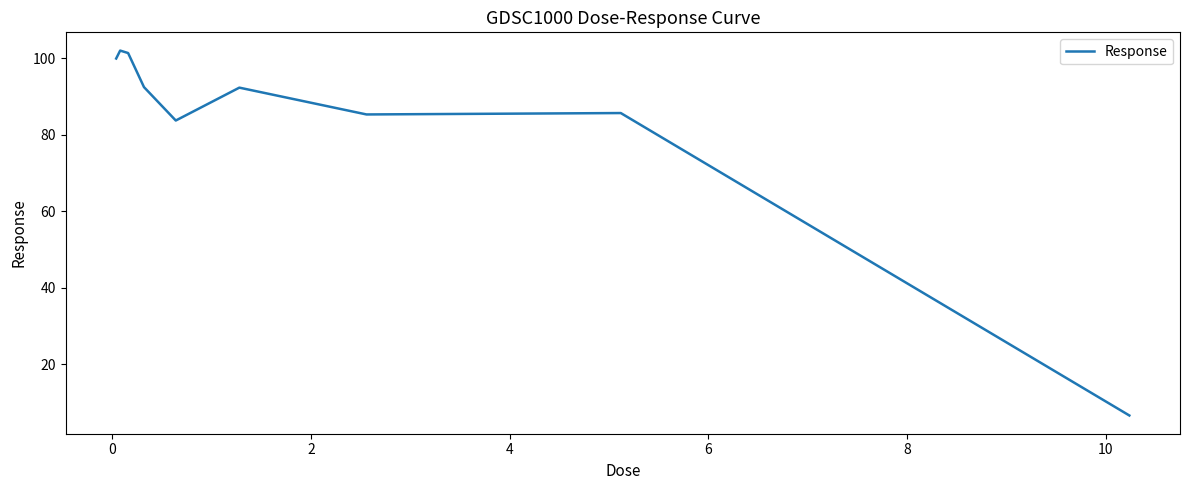

What is the minimum value shown in the chart?

6.6